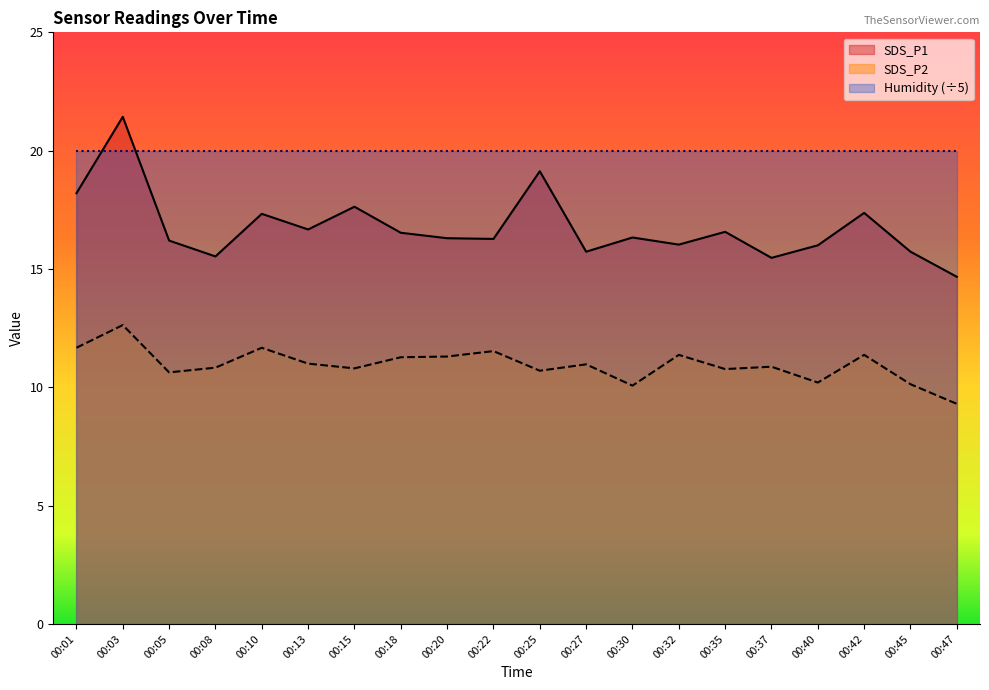

What is the difference between the second highest and second lowest values in the SDS_P1 series?

3.7